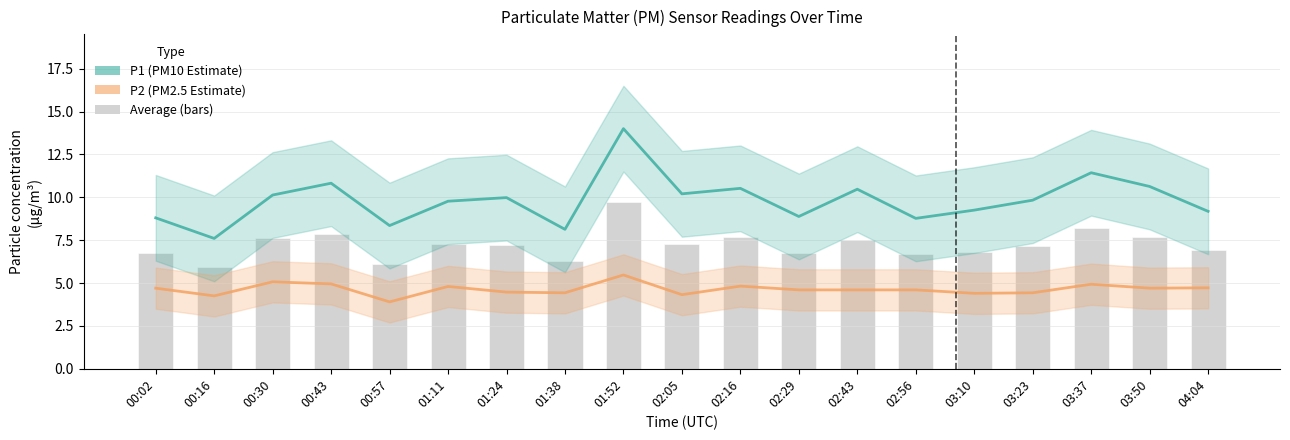

What are all the series names shown in the legend?

P1 (PM10 Estimate), P2 (PM2.5 Estimate), Average (bars)